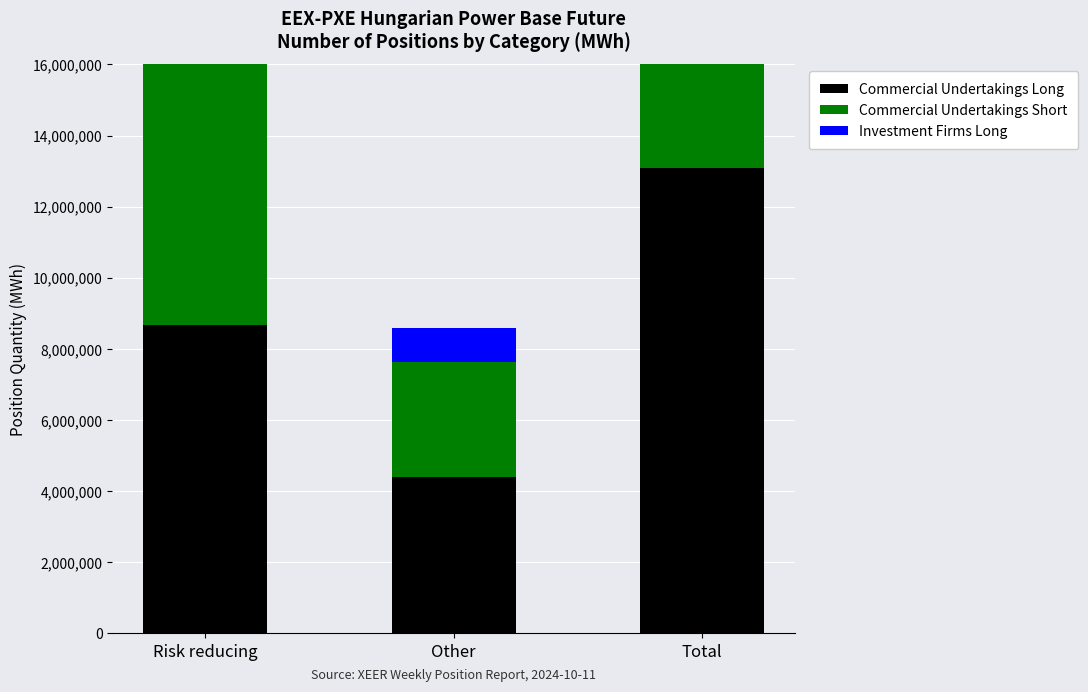

What is the label of the 2nd bar from the left?

Other